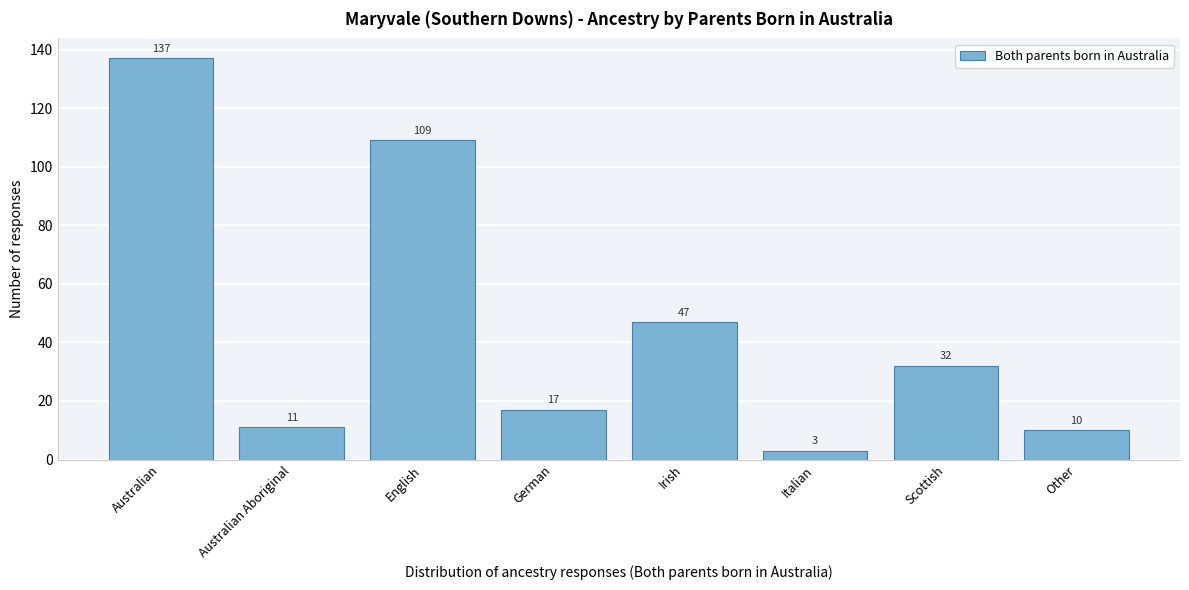

Reading left to right, list all the values displayed in this chart.

137	11	109	17	47	3	32	10